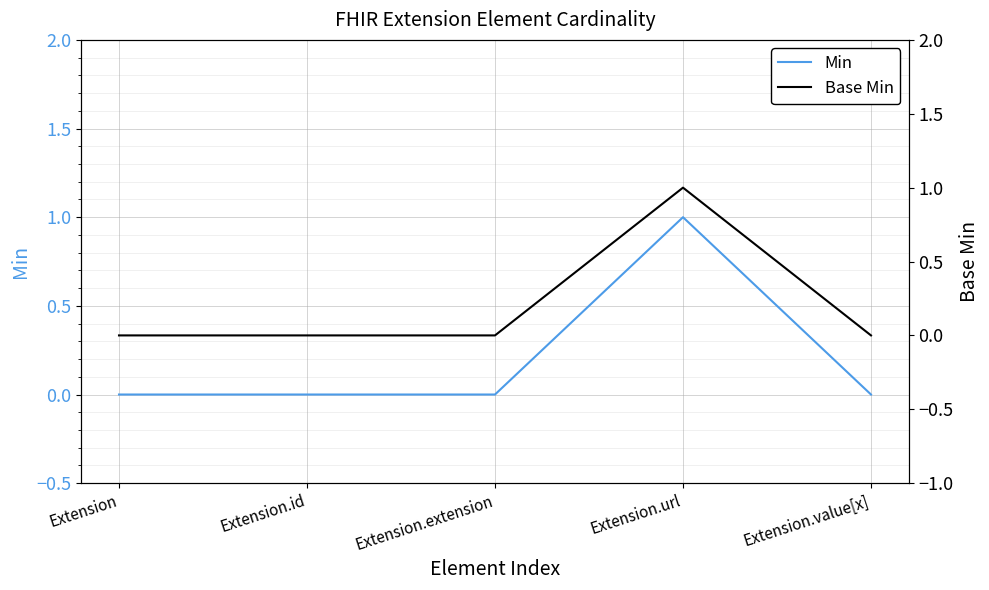

What is the label of the 4th point from the left?

Extension.url